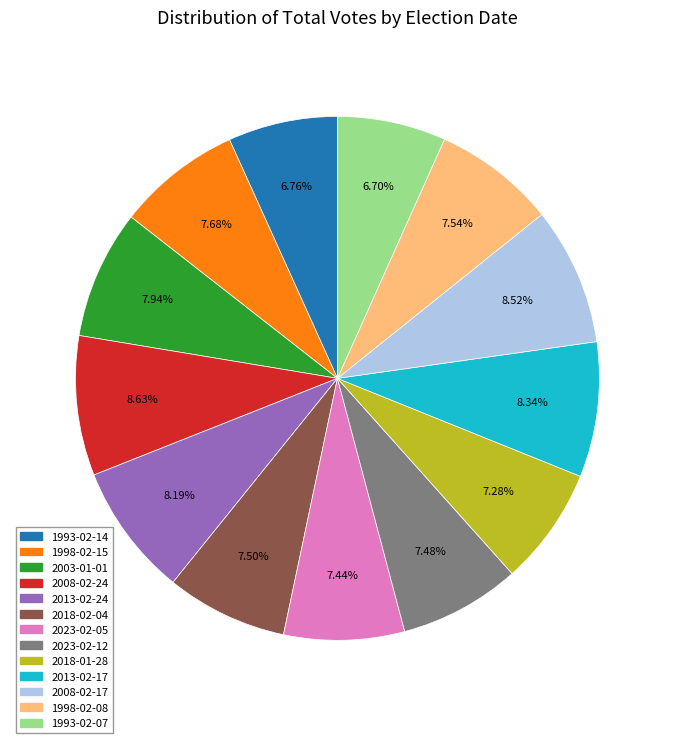

Combined, do 2008-02-24 and 2003-01-01 account for over 50%?

No